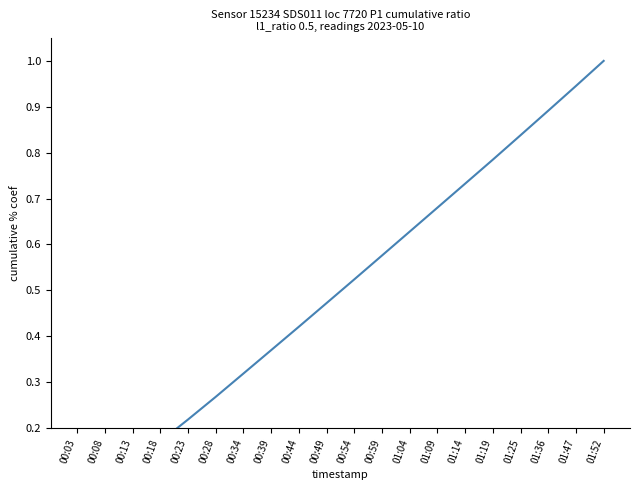

List the labels in order of value, smallest first.

00:03, 00:08, 00:13, 00:18, 00:23, 00:28, 00:34, 00:39, 00:44, 00:49, 00:54, 00:59, 01:04, 01:09, 01:14, 01:19, 01:25, 01:36, 01:47, 01:52